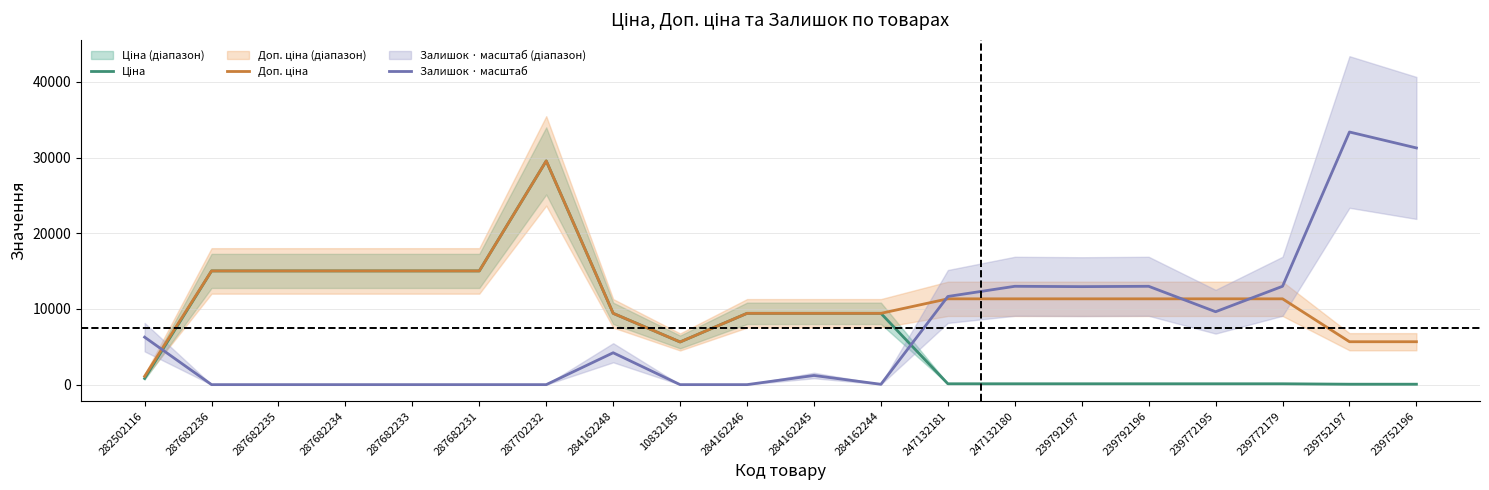

What are all the series names shown in the legend?

Ціна, Доп. ціна, Залишок · масштаб